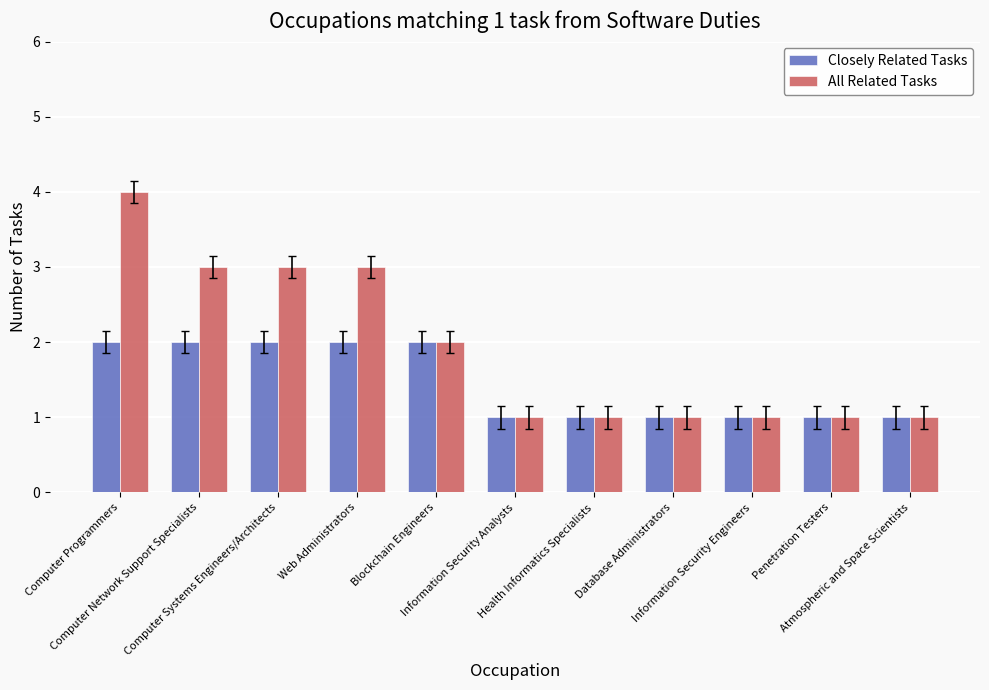

What is the approximate value of Closely Related Tasks at Health Informatics Specialists?

1